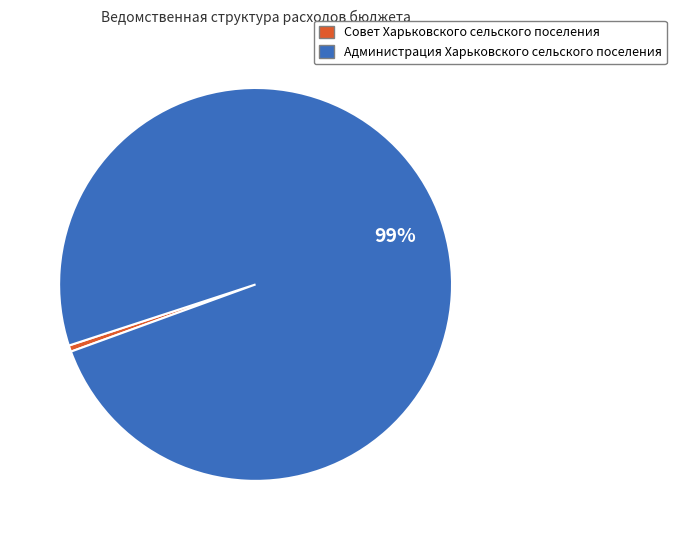

Which slice is the largest?

Администрация Харьковского сельского поселения